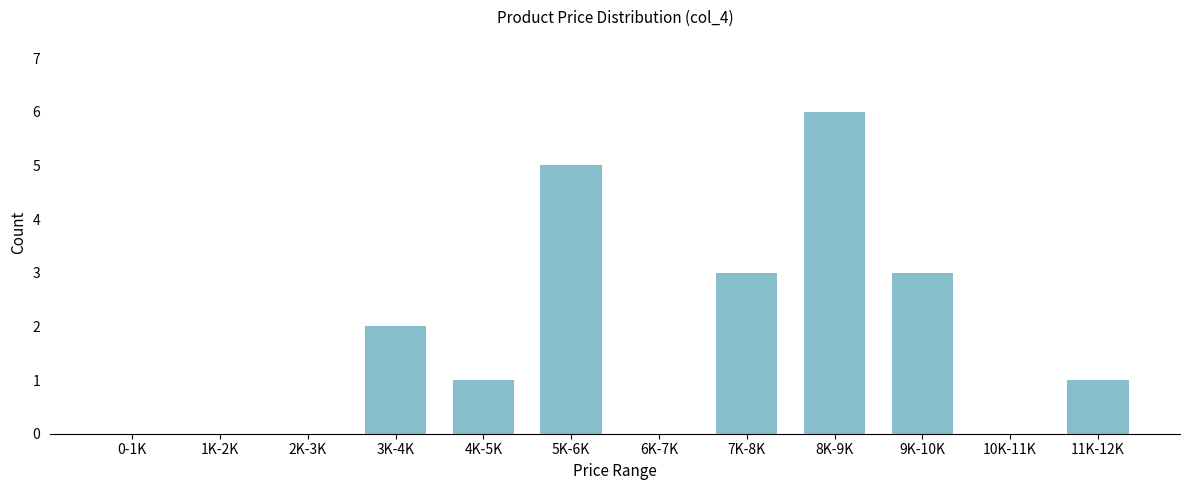

Reading left to right, list all the values displayed in this chart.

0-1K=0	1K-2K=0	2K-3K=0	3K-4K=2	4K-5K=1	5K-6K=5	6K-7K=0	7K-8K=3	8K-9K=6	9K-10K=3	10K-11K=0	11K-12K=1